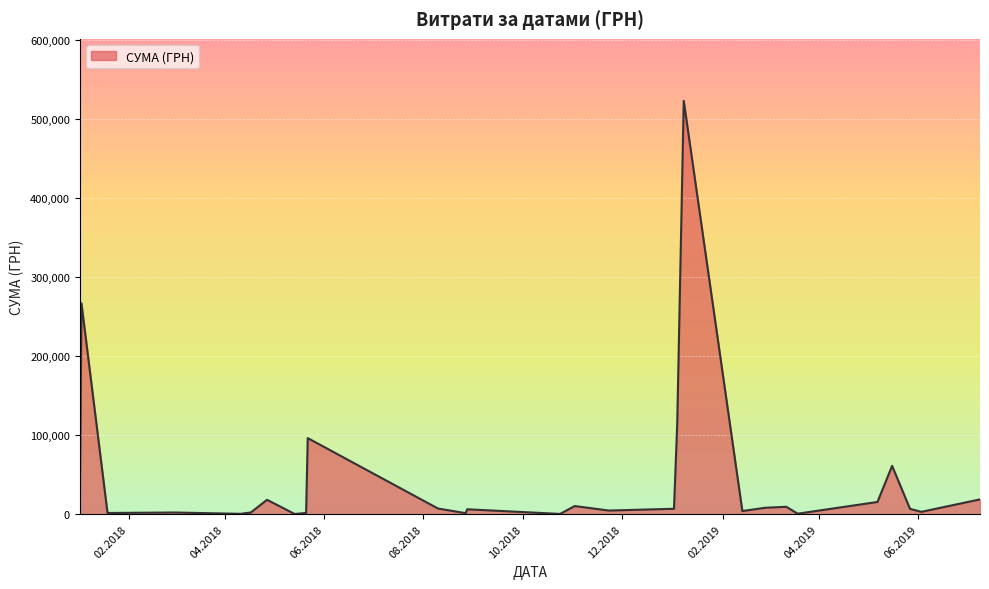

What is the smallest value displayed?

240.0